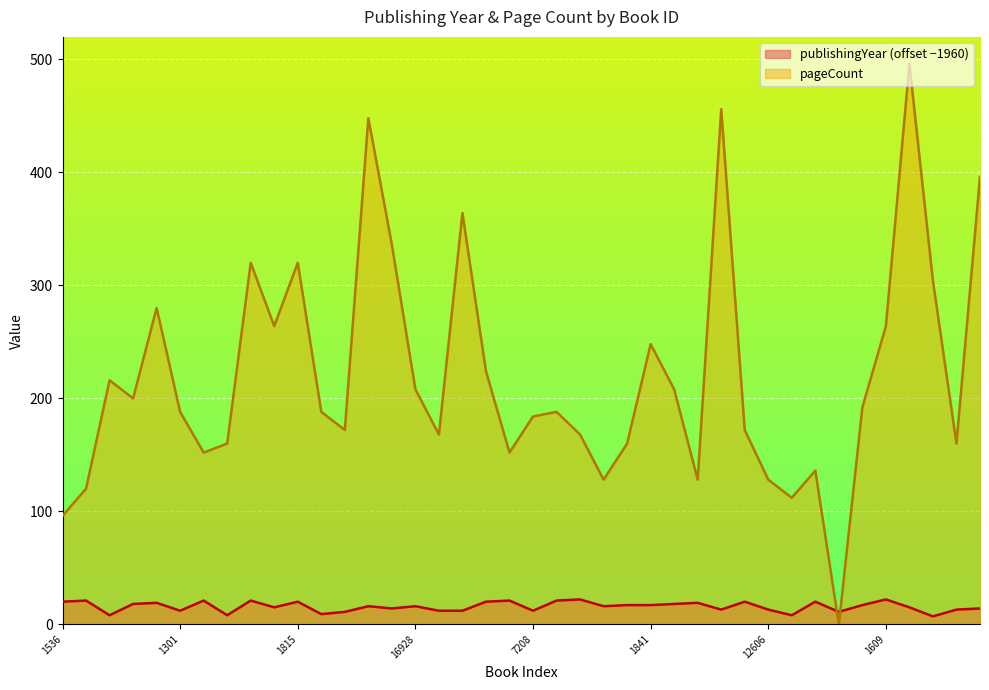

The value of pageCount at 1303 is 371. True or false?

False